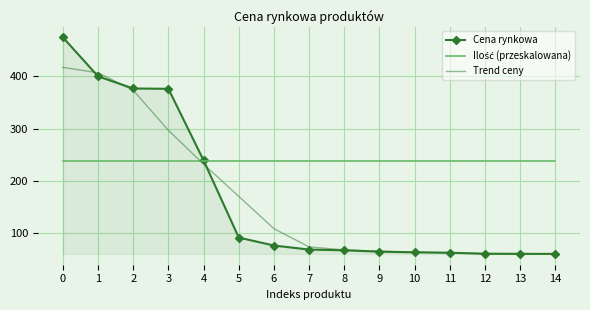

What is the total value across all series at 6?

421.4